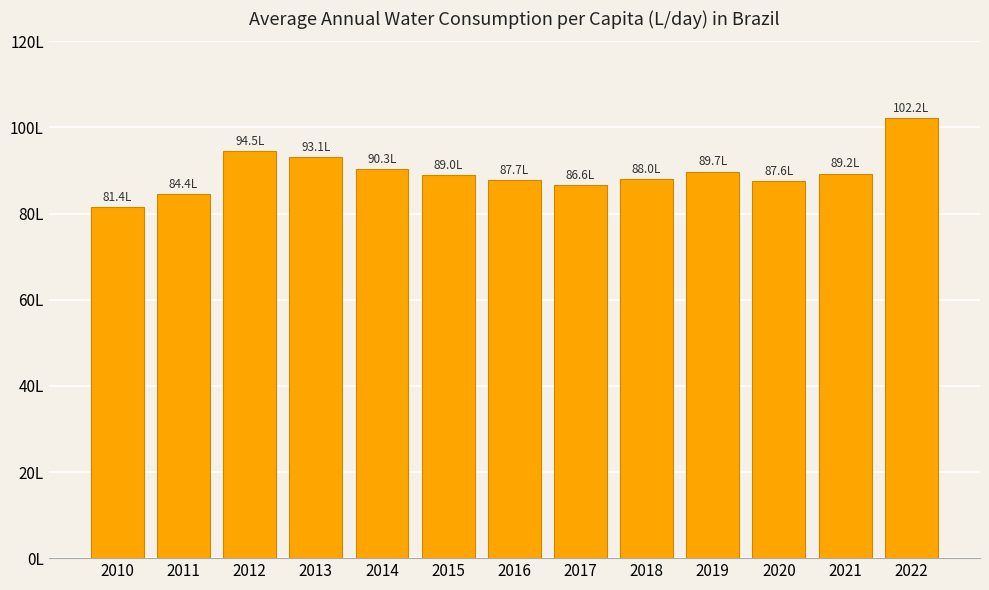

List the labels in order of value, smallest first.

2010, 2011, 2017, 2020, 2016, 2018, 2015, 2021, 2019, 2014, 2013, 2012, 2022